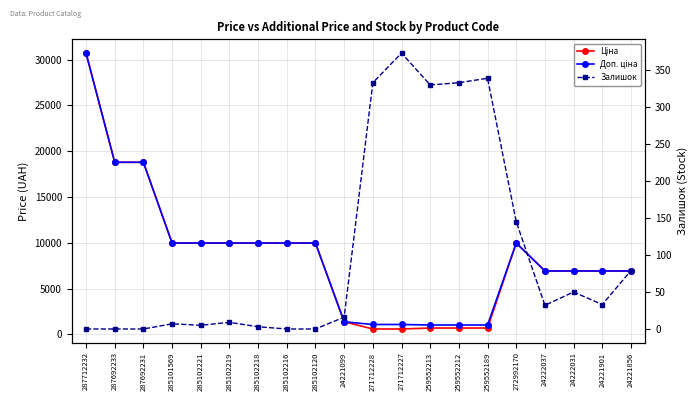

How many values in the Залишок series are below 32?

10